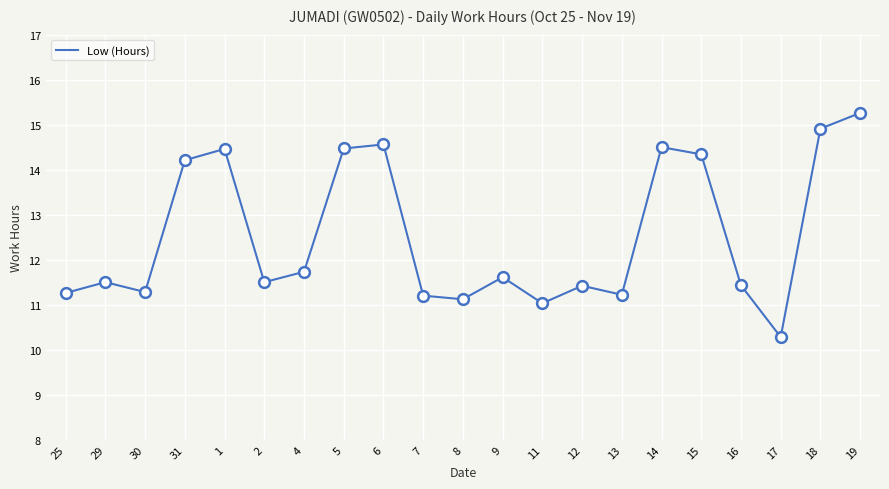

Between 30 and 31, which is larger?

31